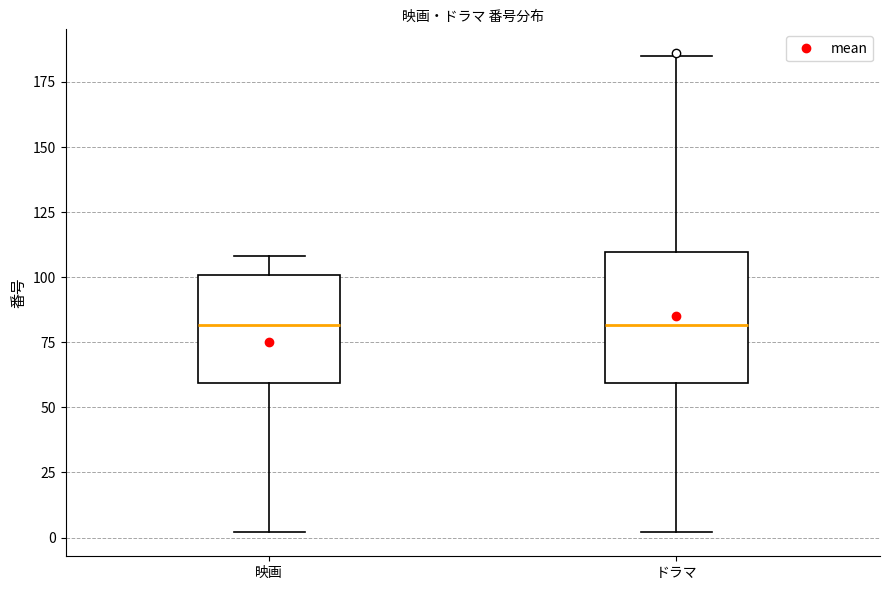

Where does the lower whisker of the box for ドラマ end on the y-axis? The values are not printed on the chart, so give them approximately, as read against the axis.

0